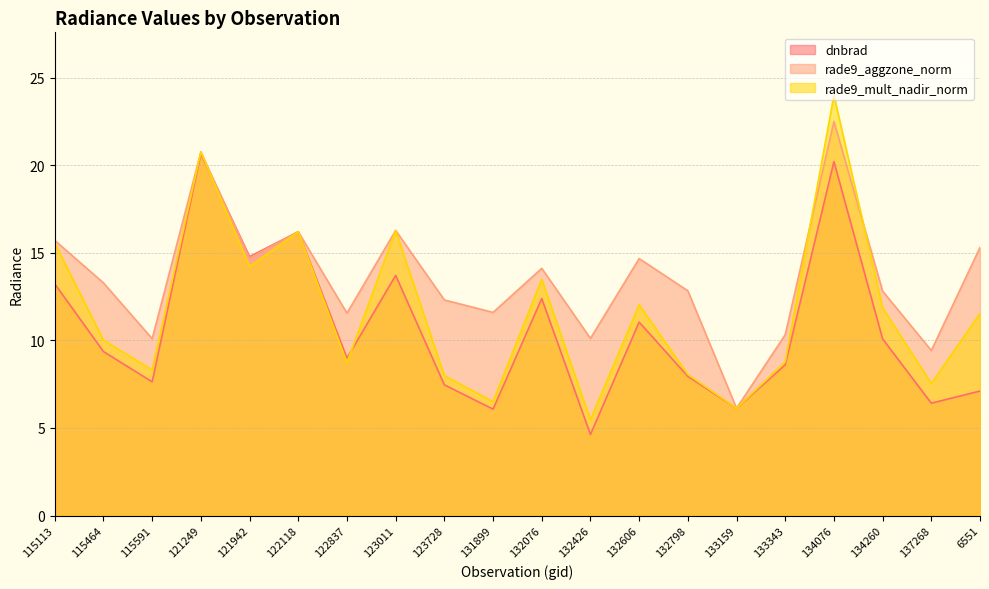

Which category has the highest value across all series?

134076